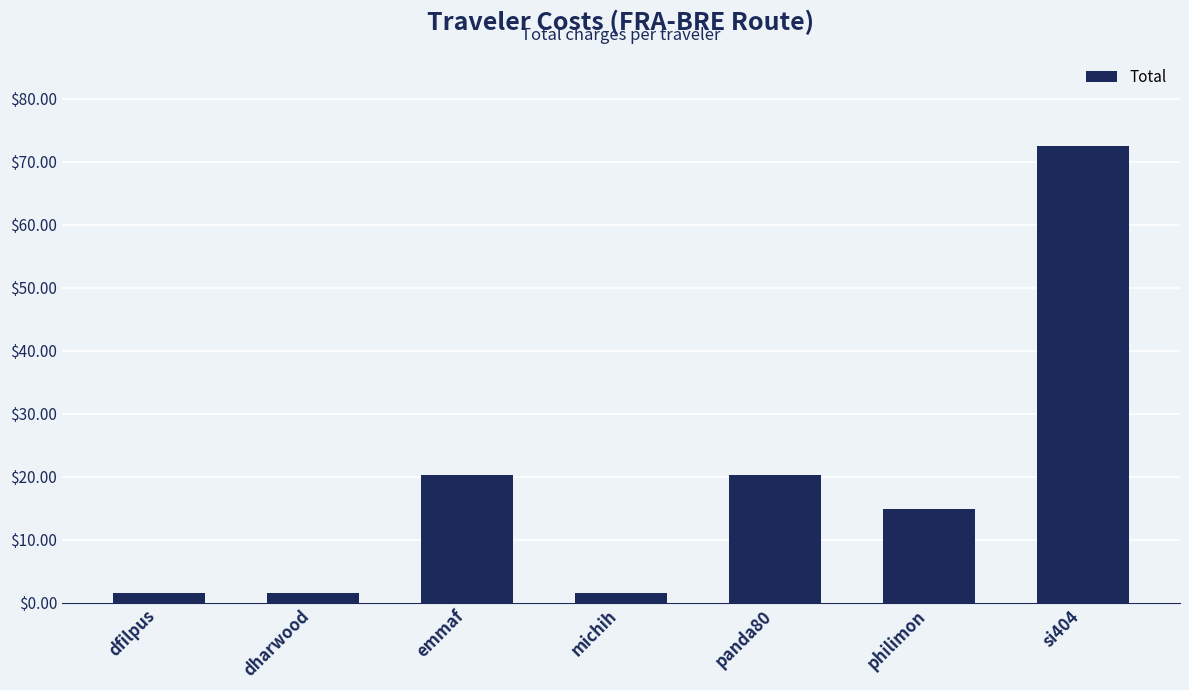

Which has a higher value, si404 or philimon?

si404